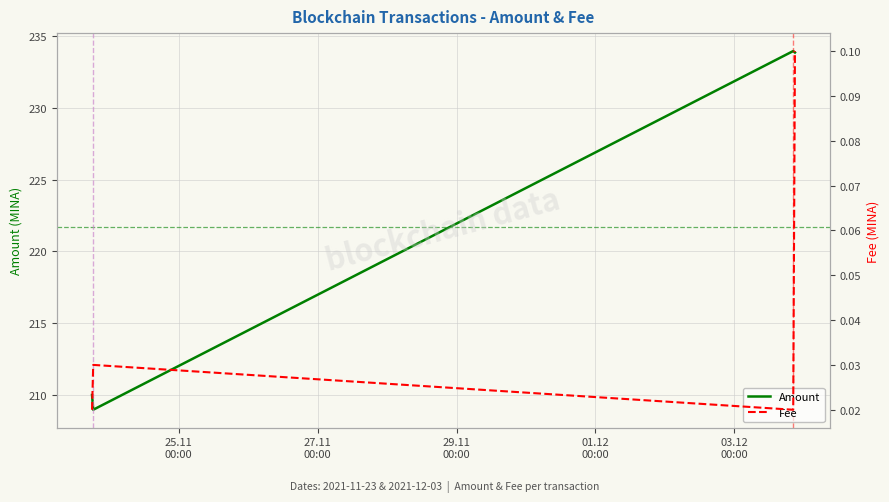

True or false: Amount has more than 1 points higher than both neighbors.

False